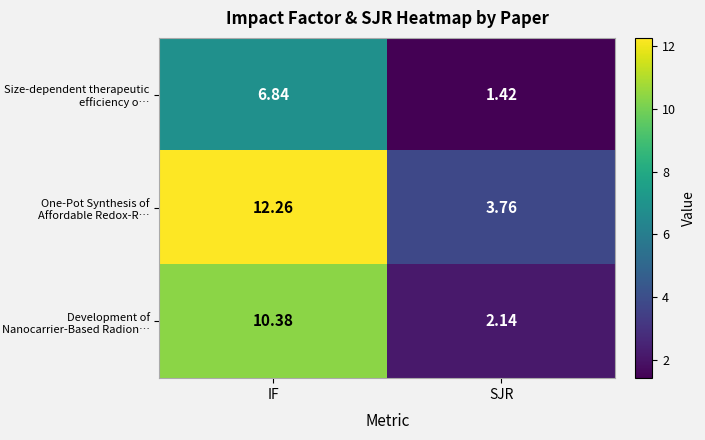

At which category does the chart reach its peak across all series?

IF